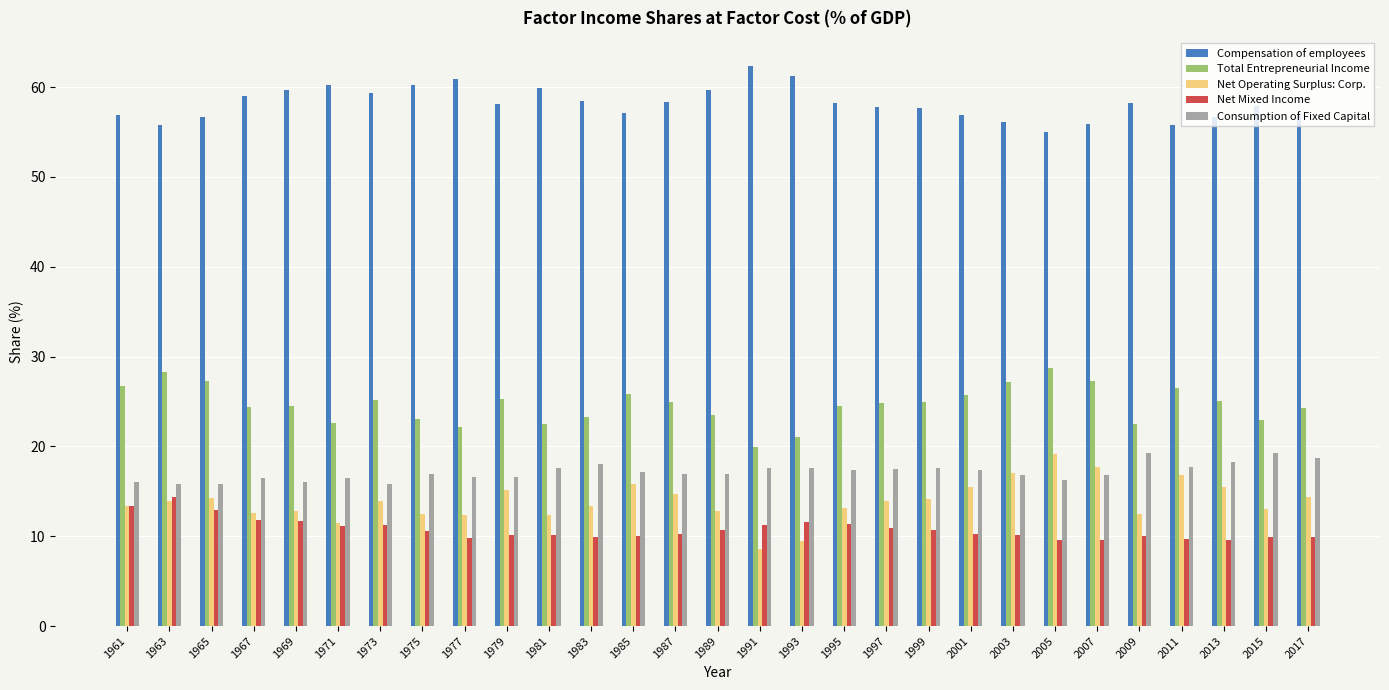

What is the difference between the maximum and minimum values in the Compensation of employees series?

7.3